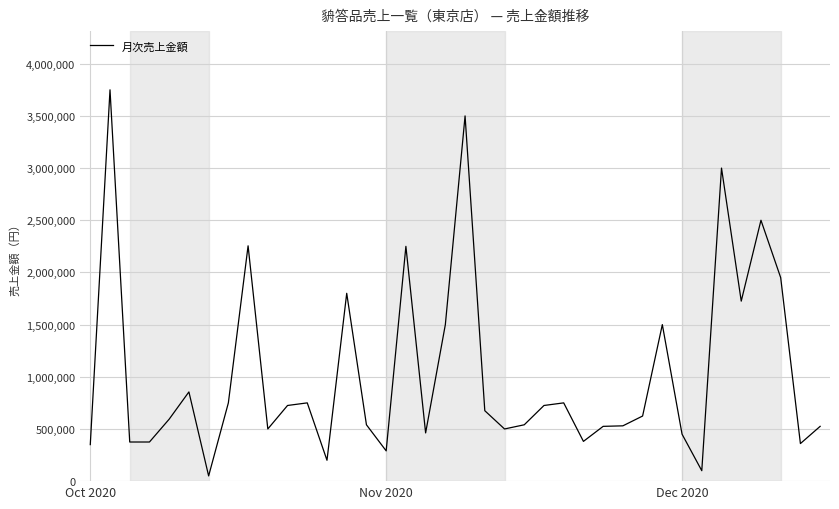

What is the difference between the maximum and second lowest values?

3650000